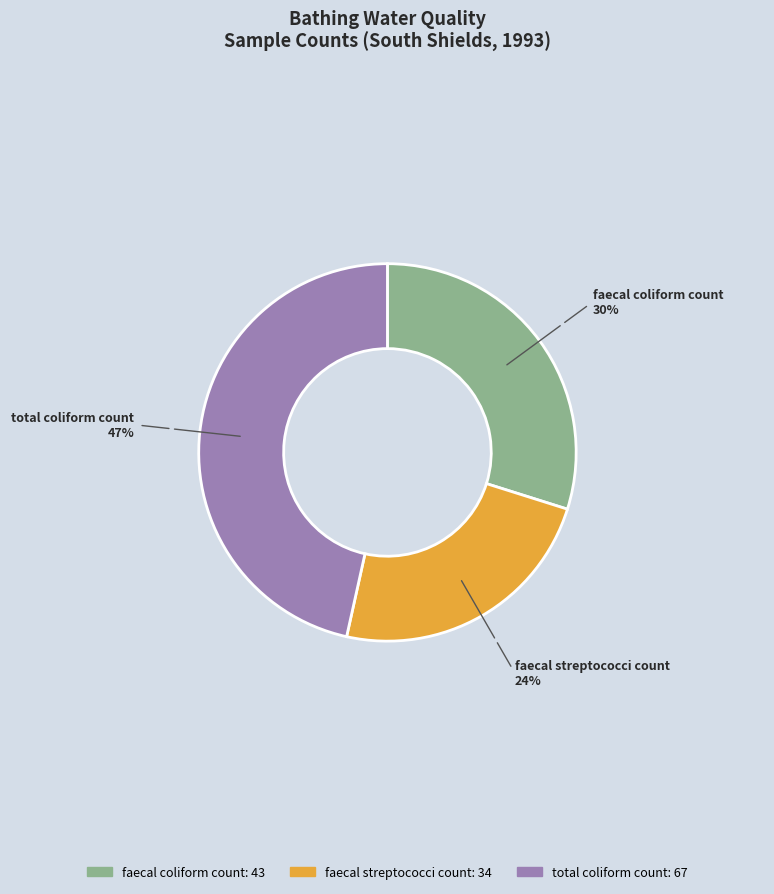

True or false: faecal streptococci count accounts for 38% of the total.

False